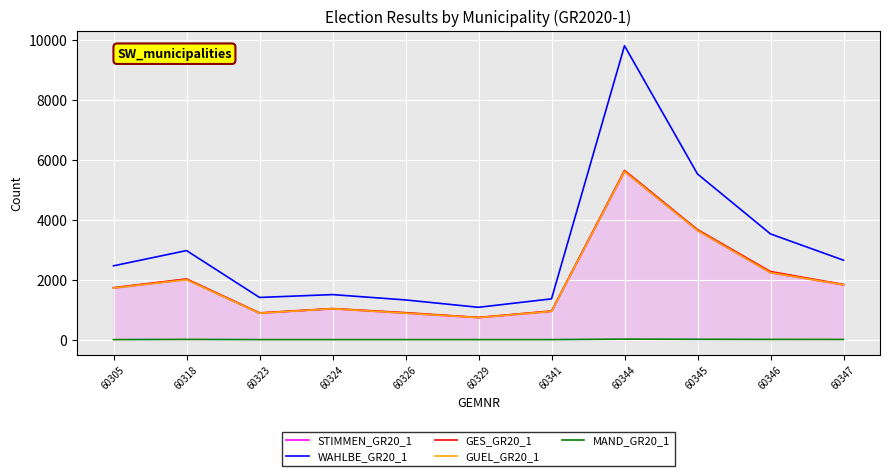

What is the total value across all series at 60346?

10324